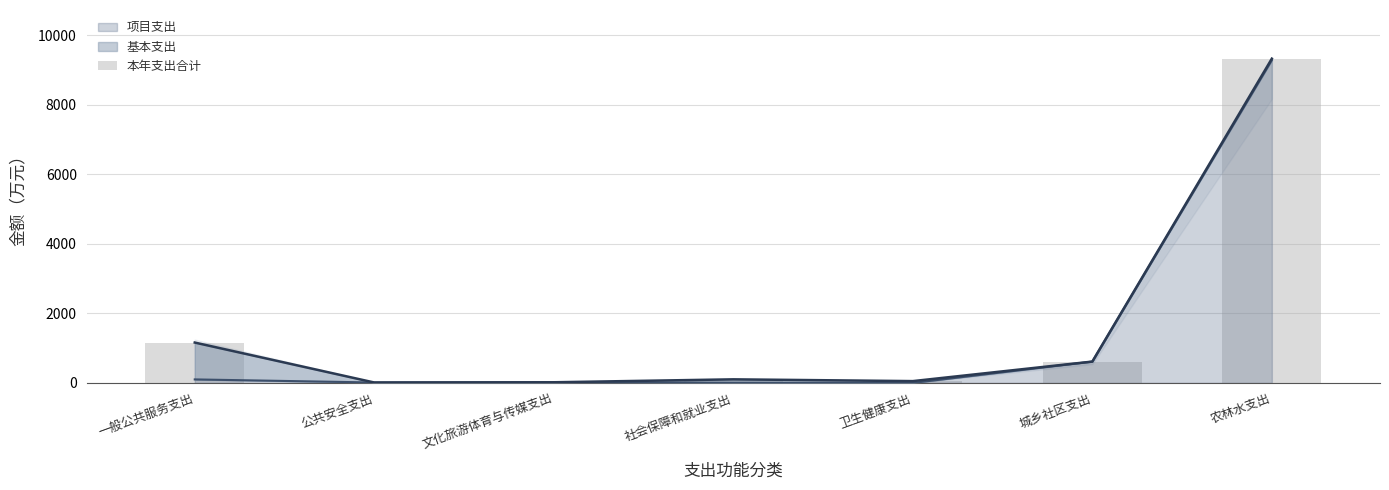

Which has a higher value, 公共安全支出 or 一般公共服务支出?

一般公共服务支出